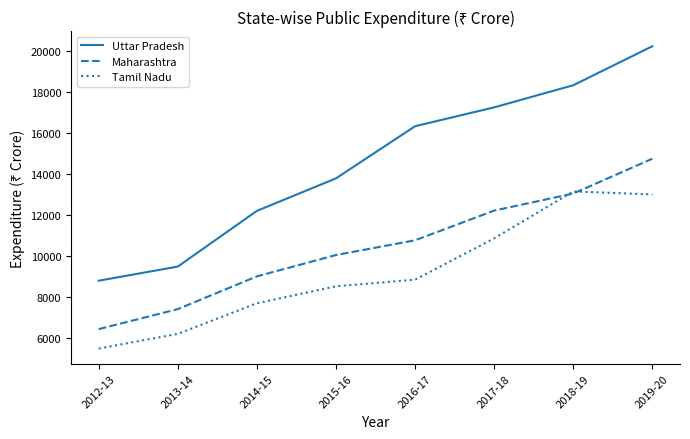

What are all the series names shown in the legend?

Uttar Pradesh, Maharashtra, Tamil Nadu